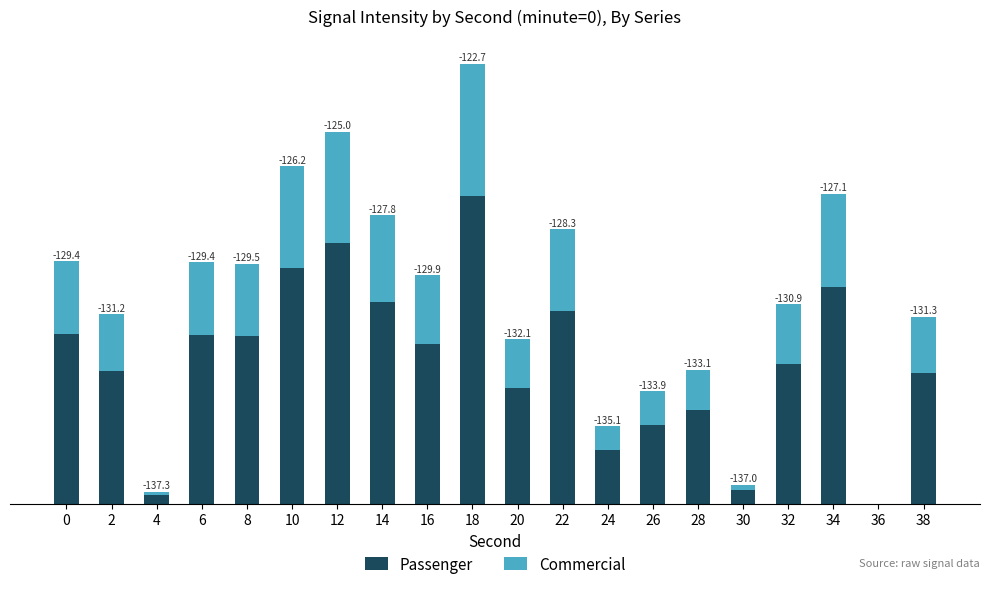

The Commercial series shows 1.4 at 24. True or false?

False